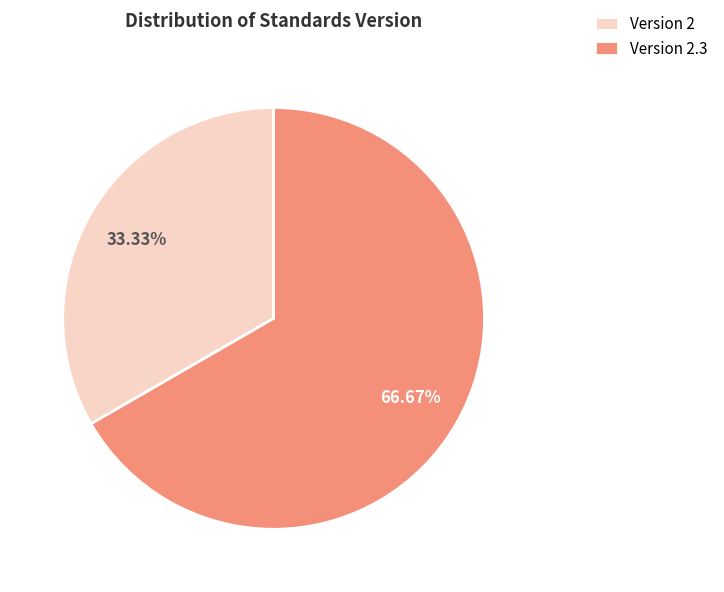

Rank the categories by value from highest to lowest.

Version 2.3, Version 2